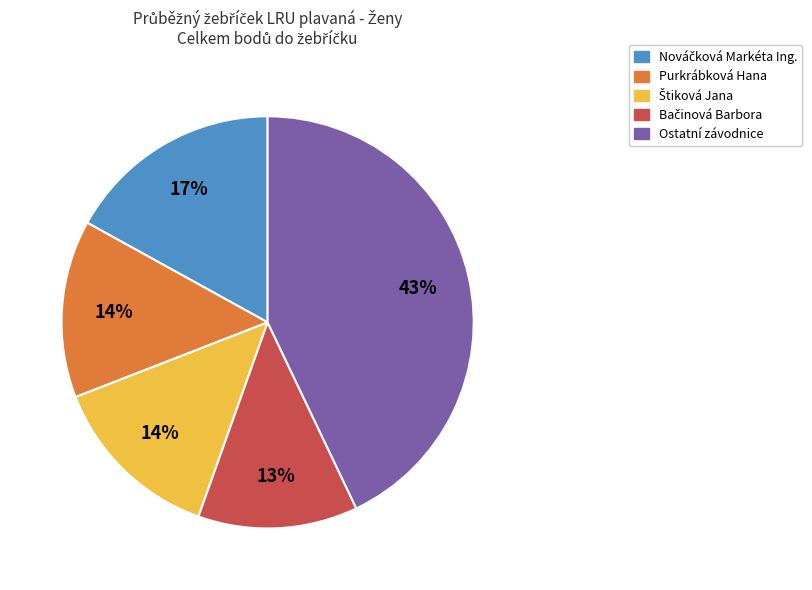

Which slice is the largest?

Ostatní závodnice